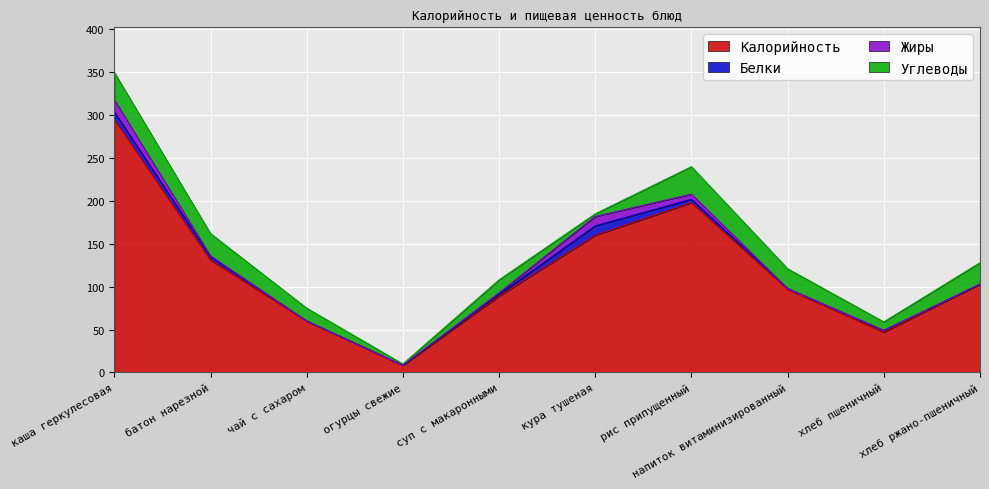

List the labels in order of Белки value, smallest first.

чай с сахаром, огурцы свежие, хлеб ржано-пшеничный, напиток витаминизированный, суп с макаронными, хлеб пшеничный, батон нарезной, рис припущенный, каша геркулесовая, кура тушеная